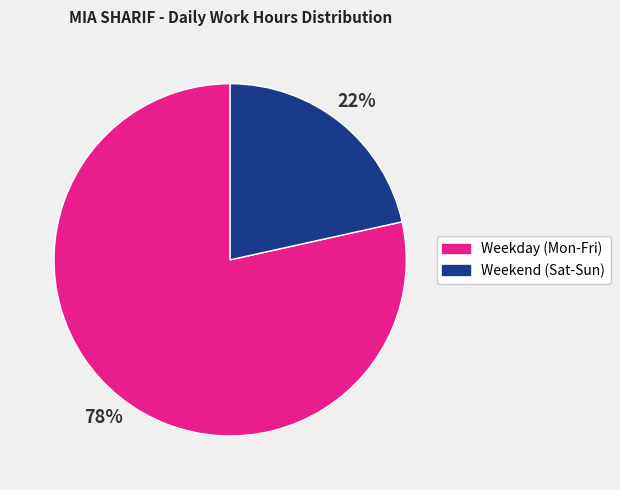

To the nearest percent, what is the average slice percentage?

50%